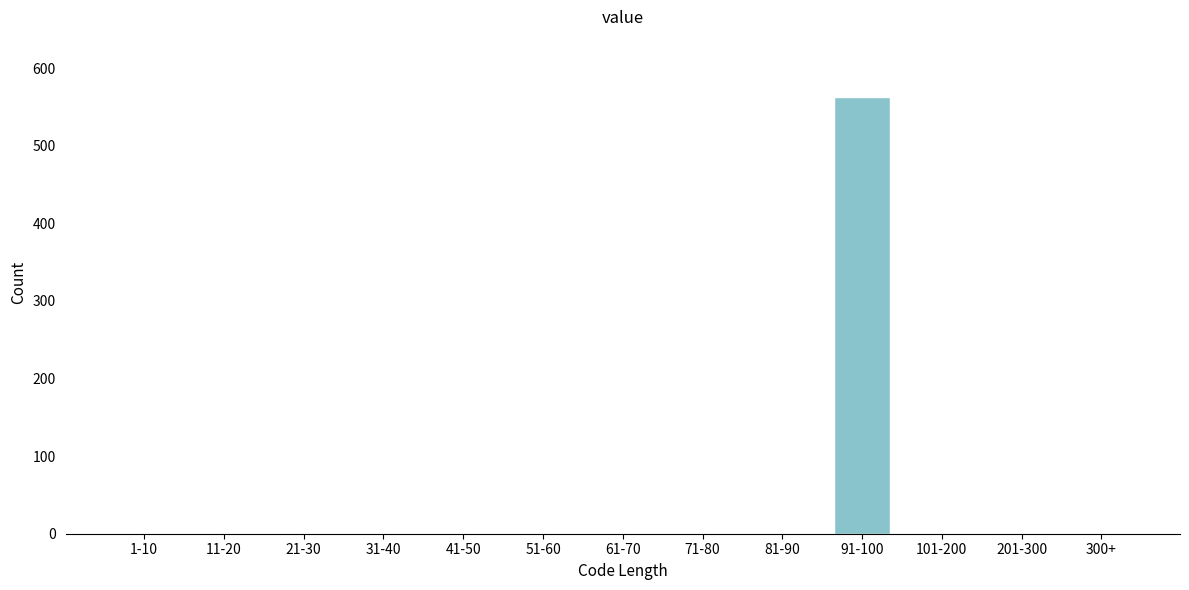

Reading left to right, transcribe all the data shown in this chart.

1-10=0	11-20=0	21-30=0	31-40=0	41-50=0	51-60=0	61-70=0	71-80=0	81-90=0	91-100=563	101-200=0	201-300=0	300+=0